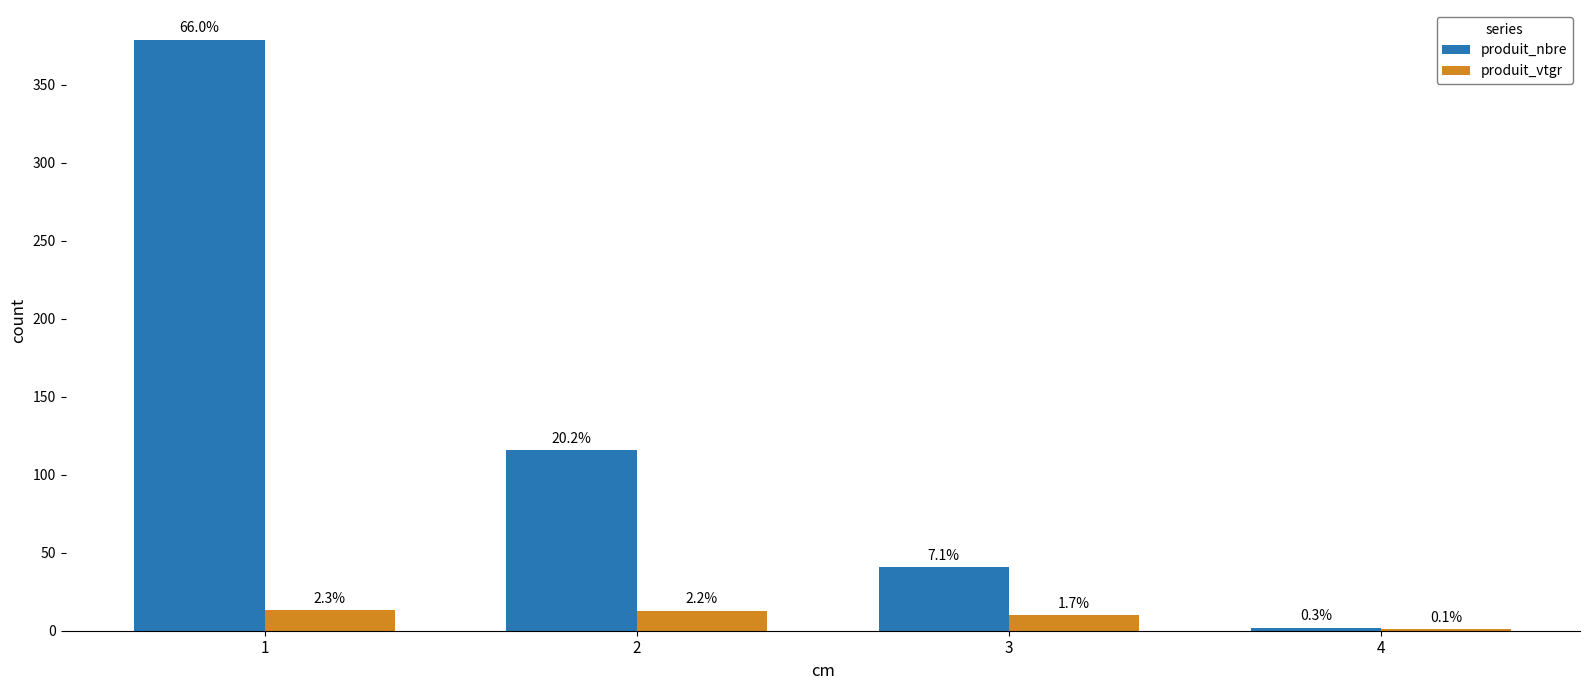

Reading left to right, transcribe all the data shown in this chart.

produit_nbre: 1=379.0	2=116.0	3=41.0	4=2.0
produit_vtgr: 1=13.0	2=12.9	3=10.0	4=0.8